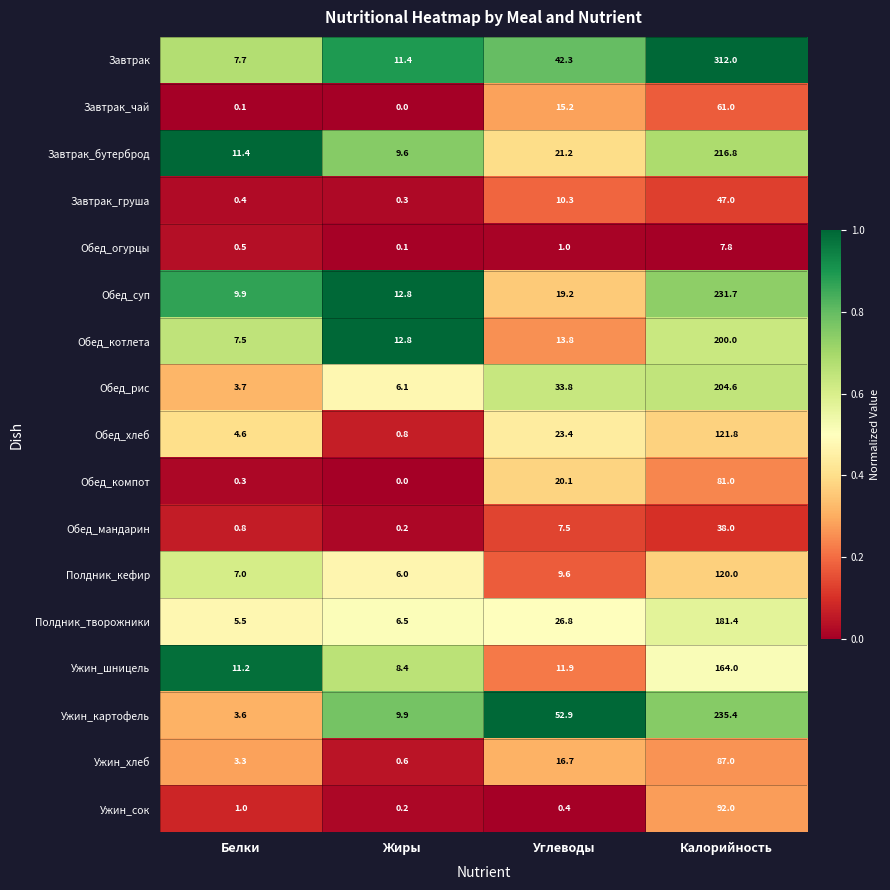

What is the approximate value of Завтрак at Углеводы?

42.3